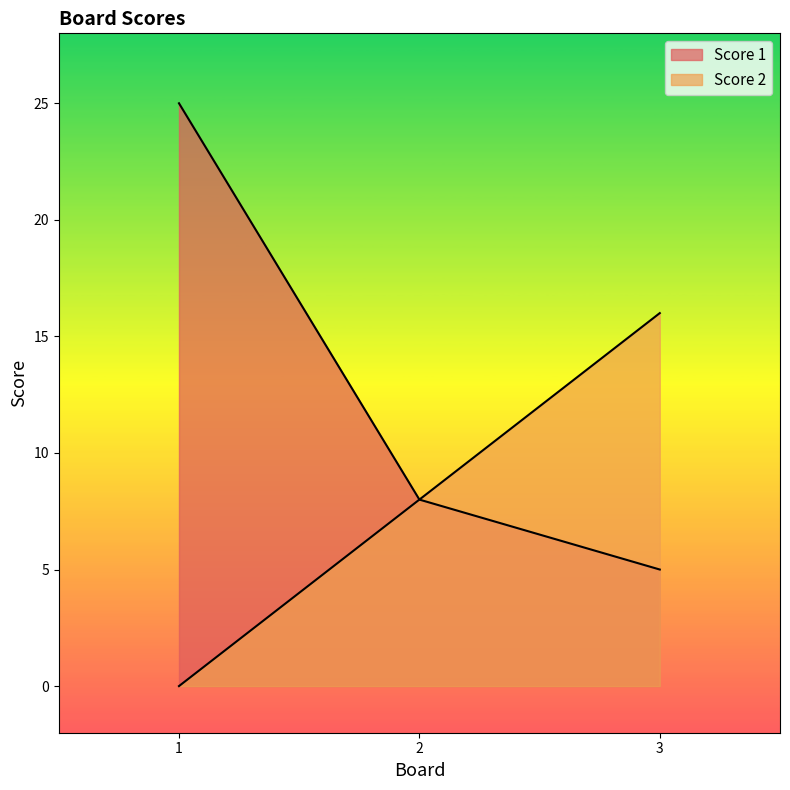

At 1, list the series in order from smallest to largest.

Score 2, Score 1